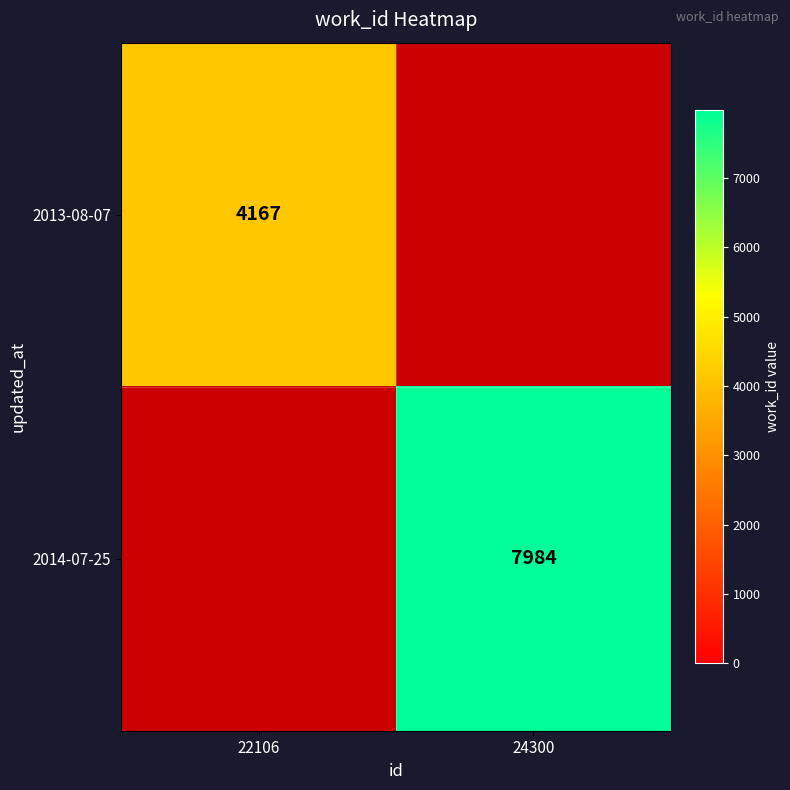

What is the smallest value displayed?

4167.0